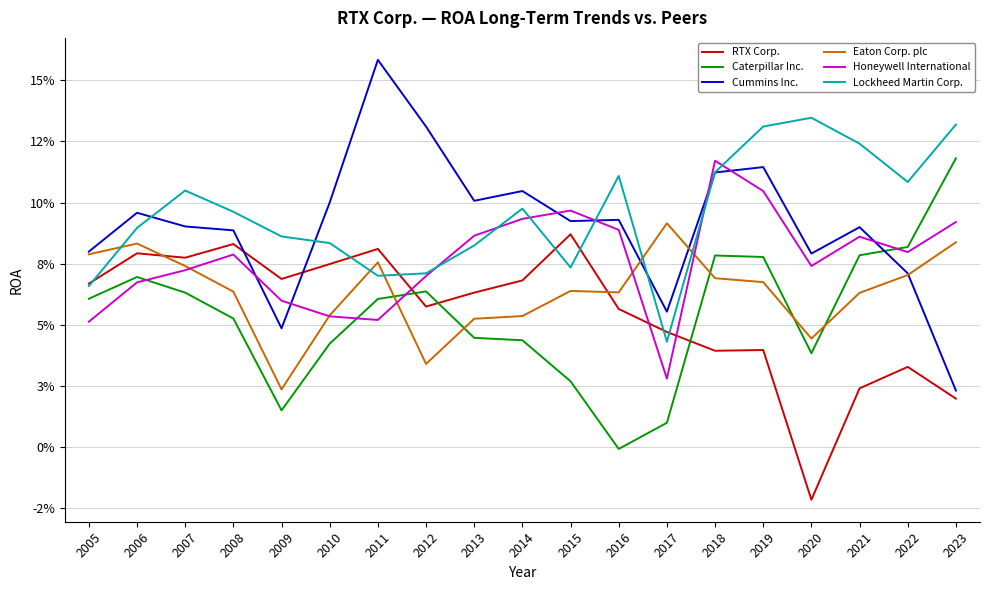

Does the chart display data point markers on the line(s)?

No